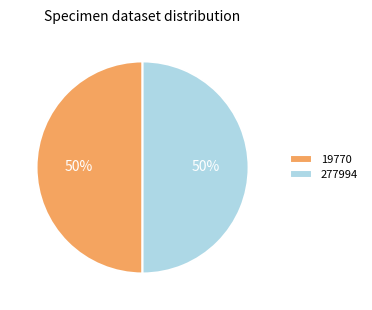

What is the ratio of the value at 19770 to the value at 277994?

1.0